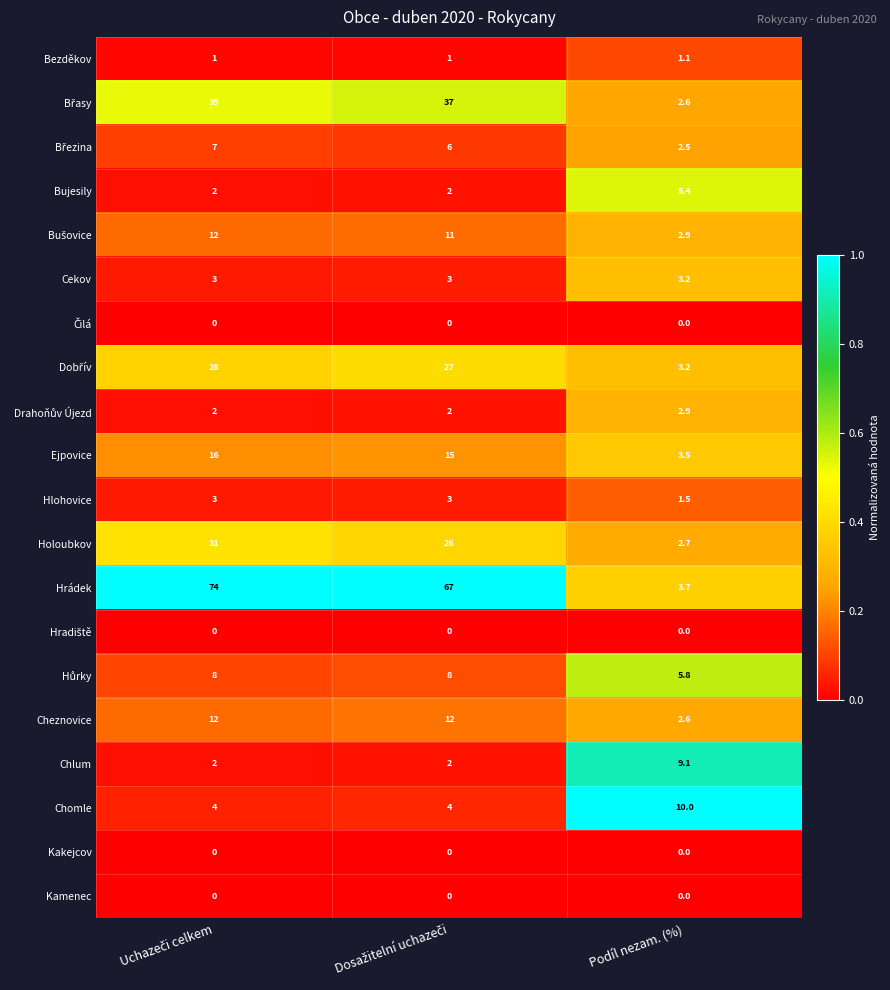

True or false: Hrádek has a value of 2.4 at Podíl nezam. (%).

False